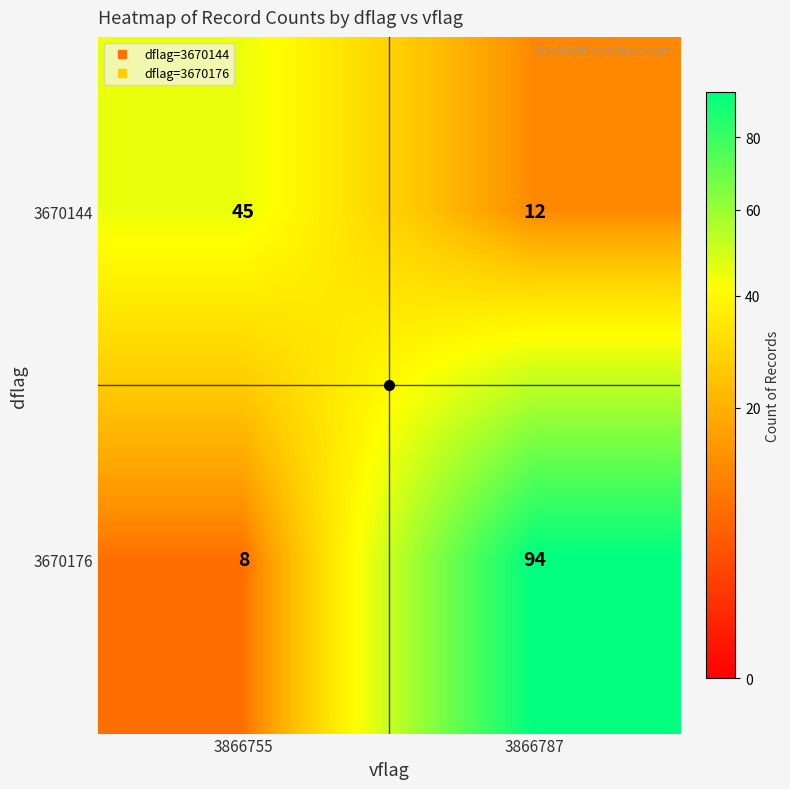

What is the difference between the 3670144 values at 3866755 and 3866787?

33